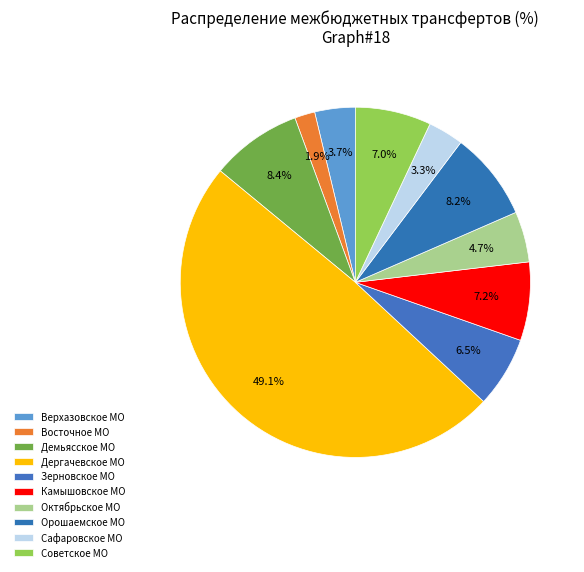

True or false: Орошаемское МО accounts for 3% of the total.

False